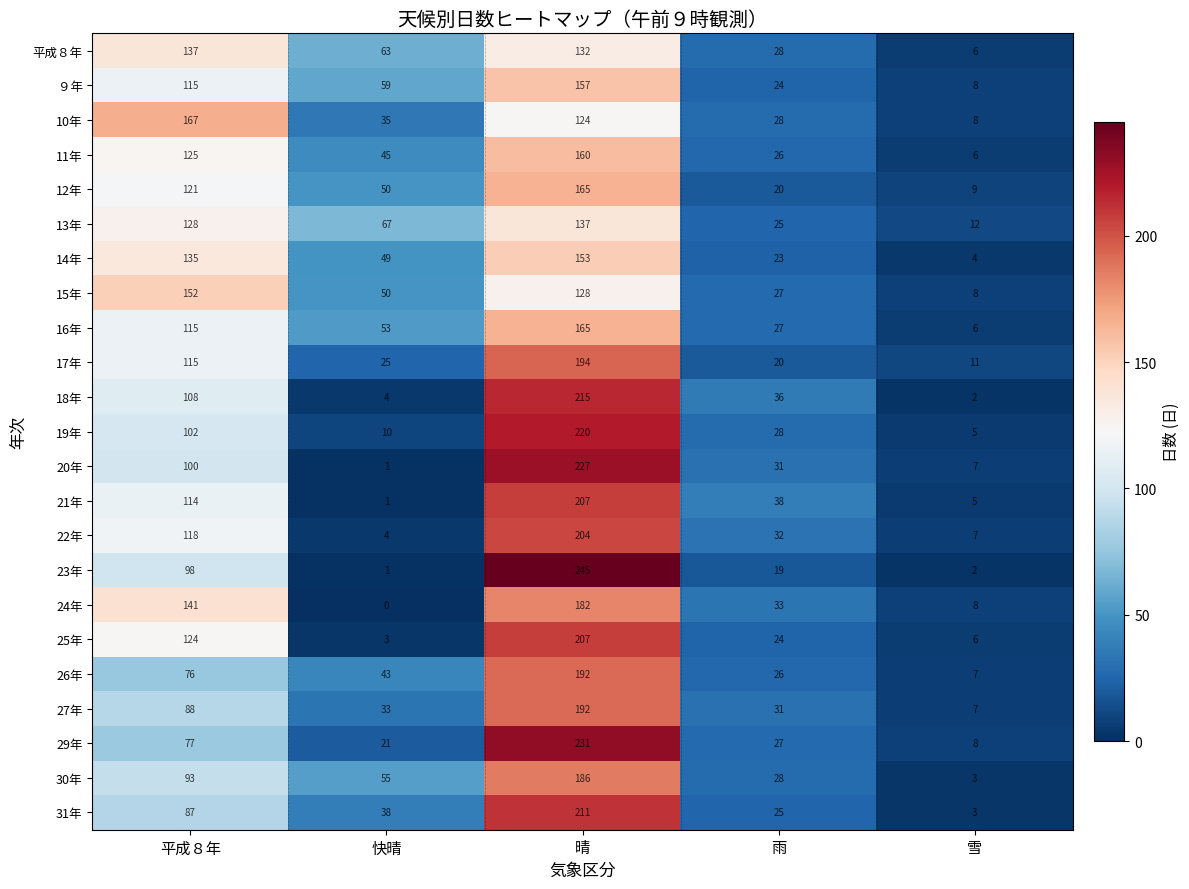

List the labels in order of 27年 value, largest first.

晴, 平成８年, 快晴, 雨, 雪